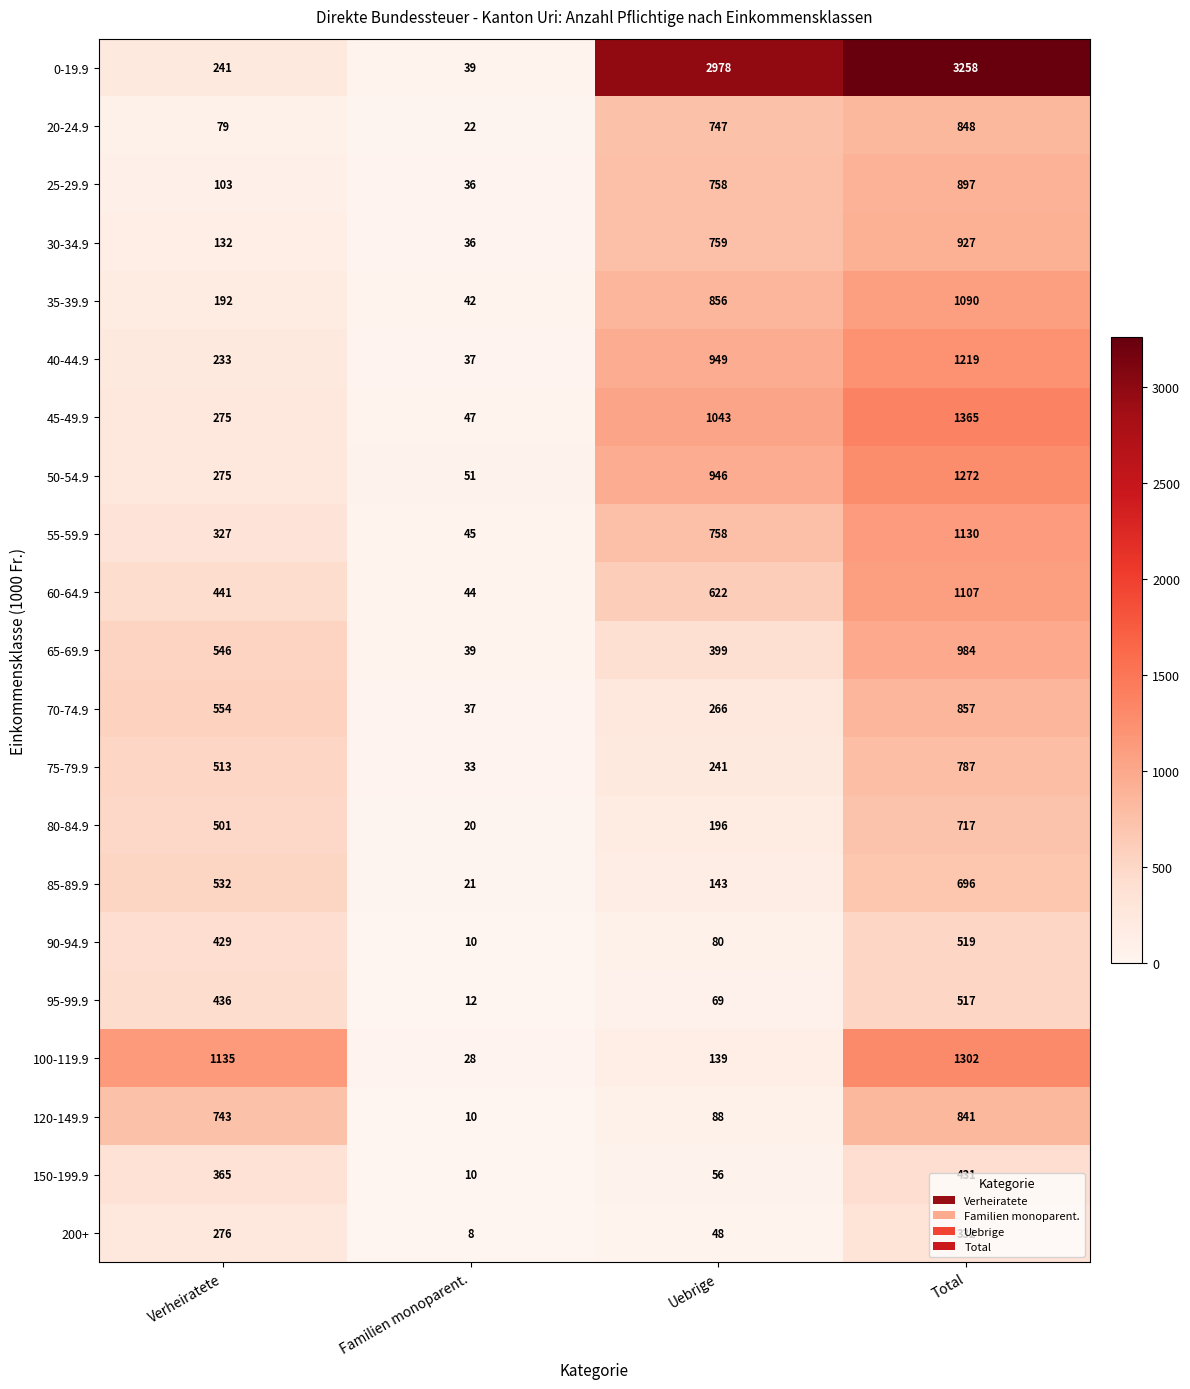

What is the total value across all series at Uebrige?

12141